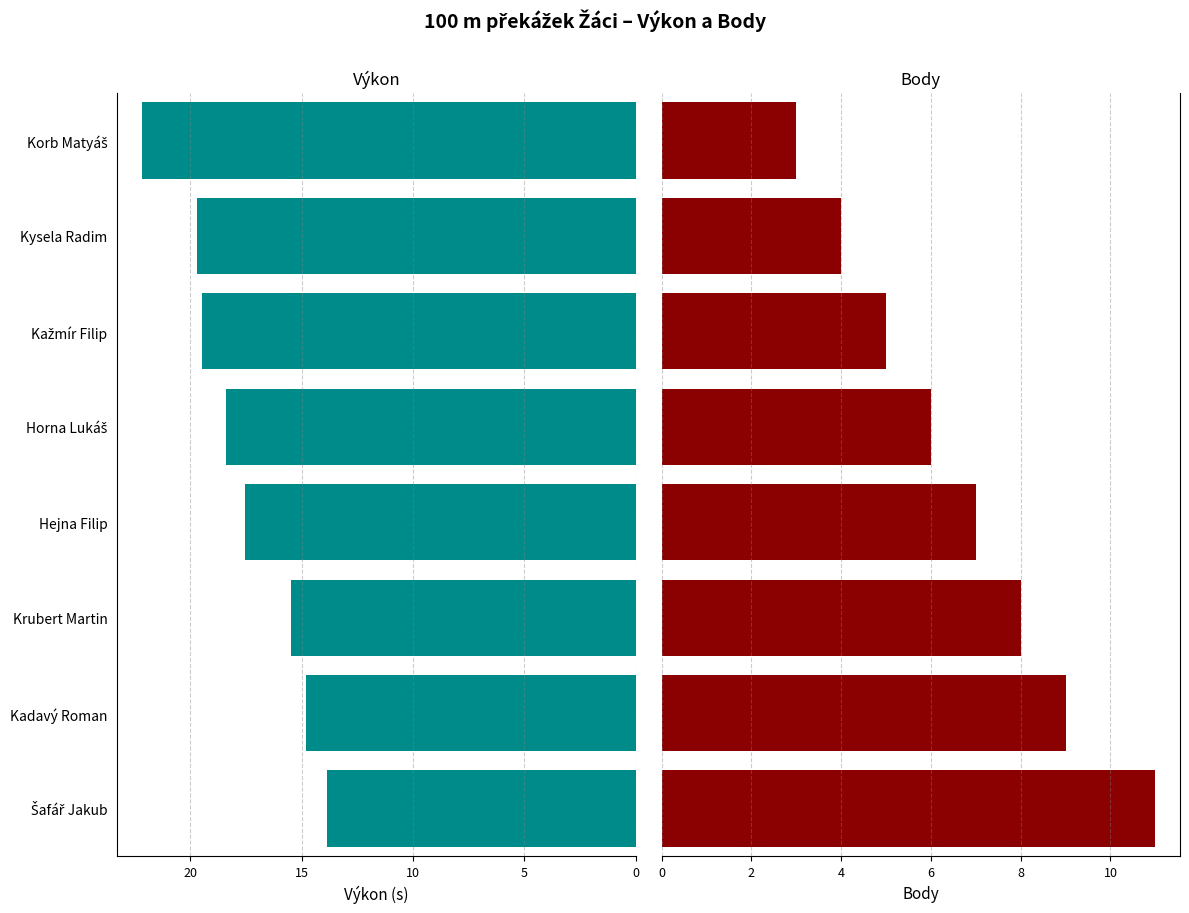

The value of Výkon at Horna Lukáš is 6.1. True or false?

False